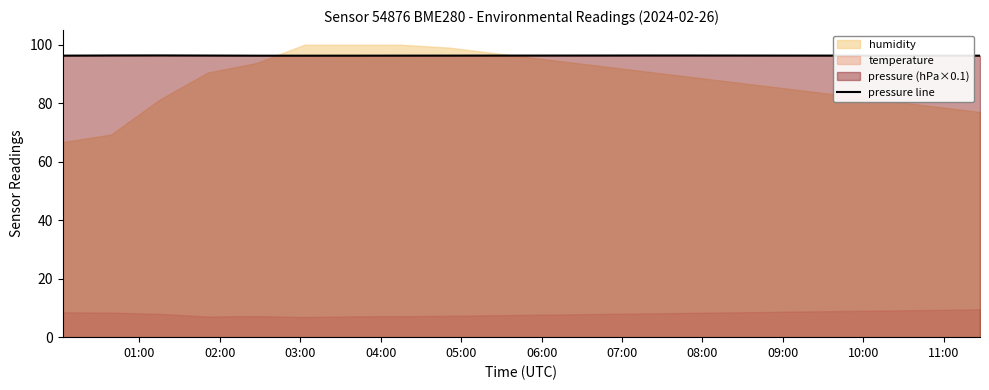

What is the minimum value for pressure line?

96.2